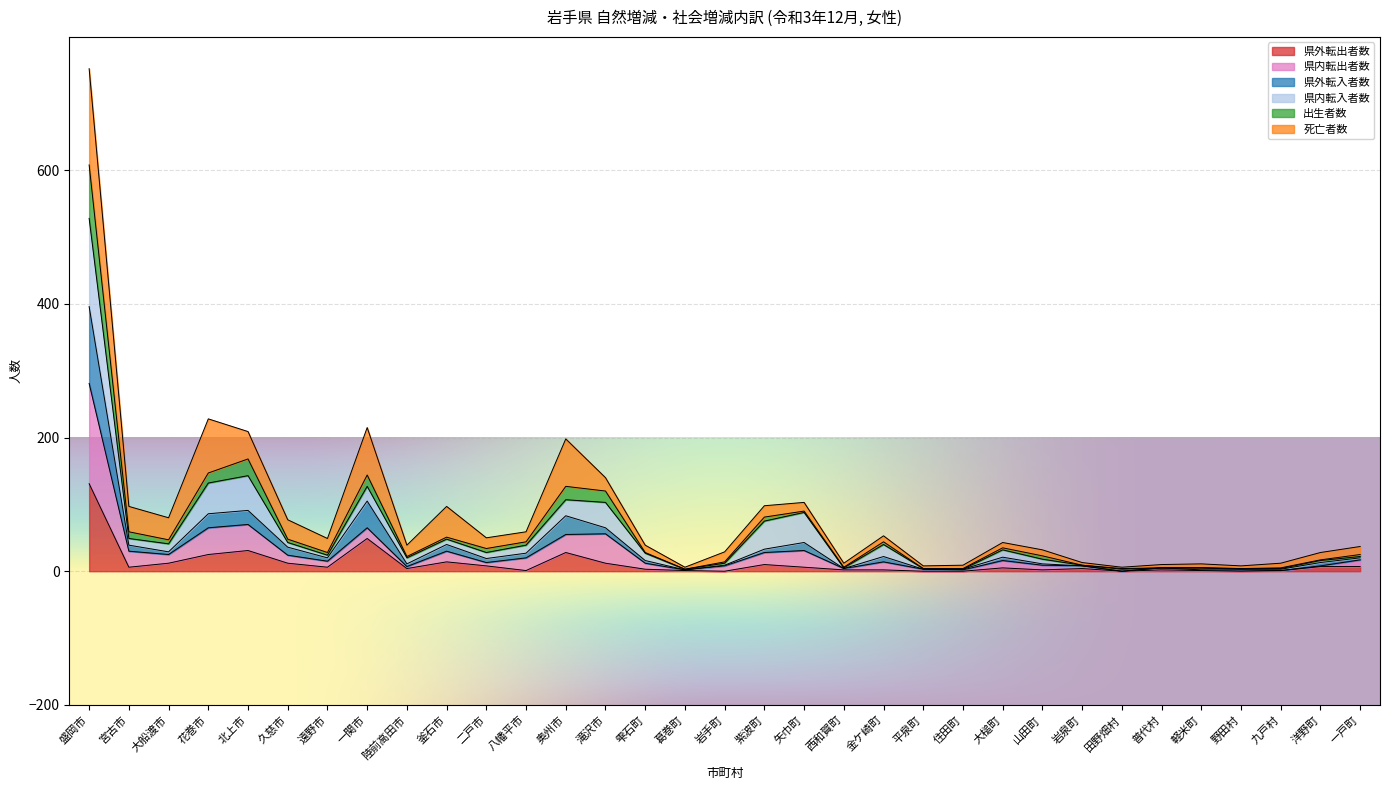

True or false: 出生者数 and 県内転出者数 intersect in this chart.

False